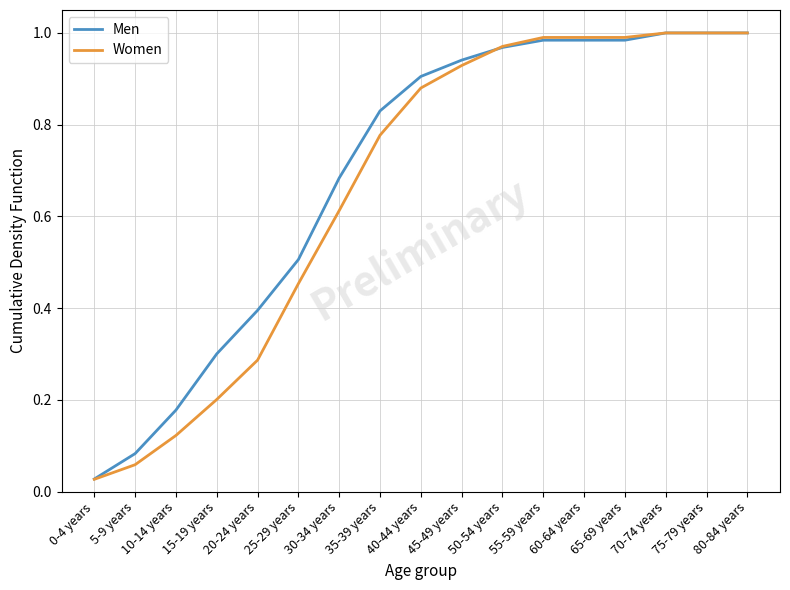

Is the value of Women at 50-54 years greater than the value of Men at 20-24 years?

Yes